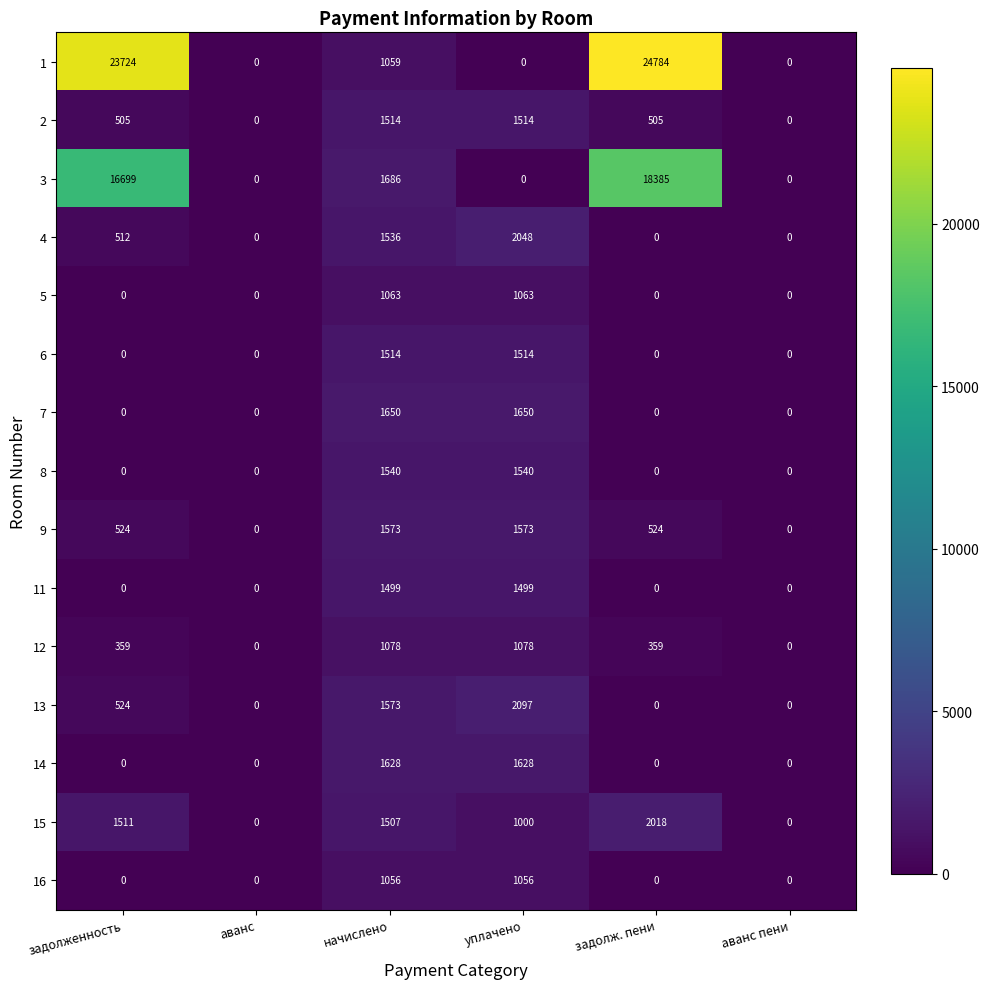

What is the difference between the second highest and minimum values in the 14 series?

1628